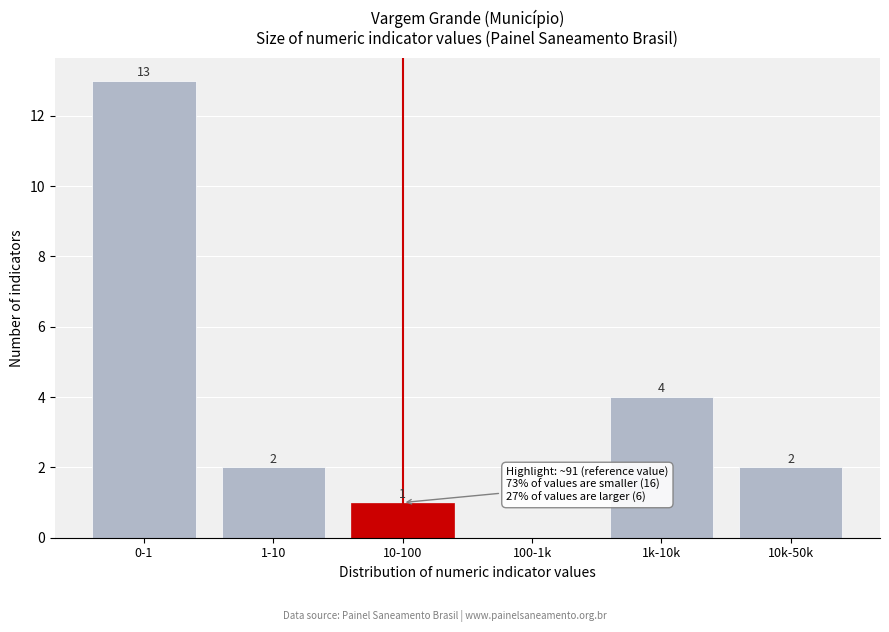

Reading right to left, list all the values displayed in this chart.

10k-50k=2	1k-10k=4	100-1k=0	10-100=1	1-10=2	0-1=13